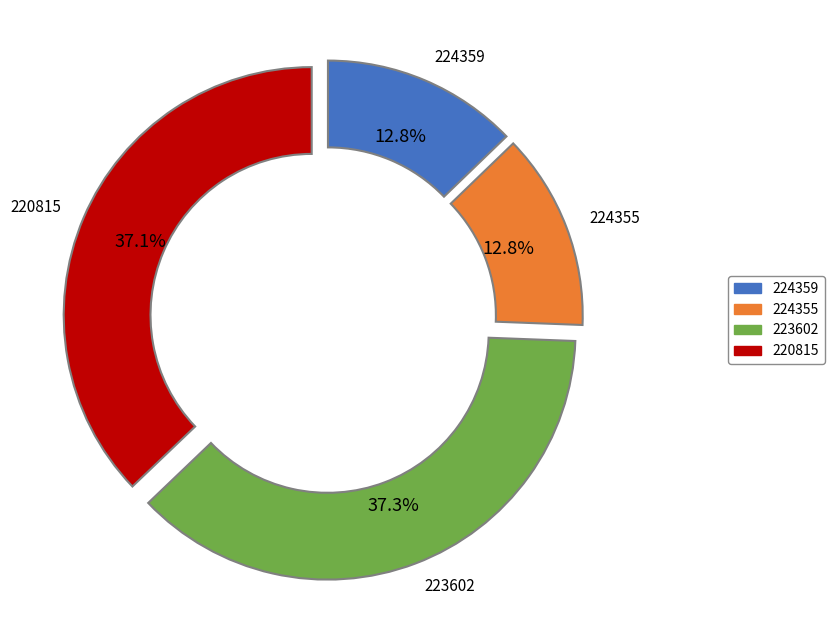

Does any single category account for the majority?

No